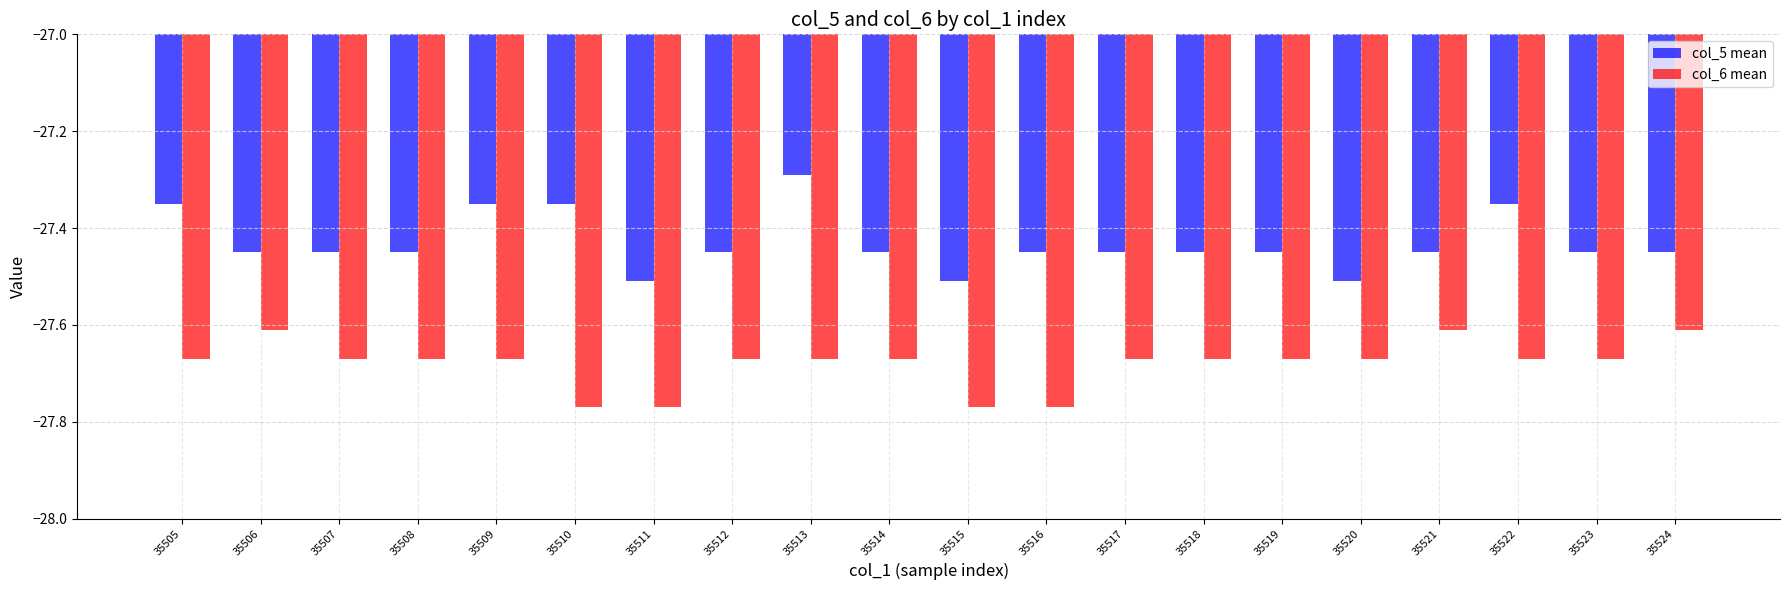

Which series has the largest total across all categories?

col_5 mean